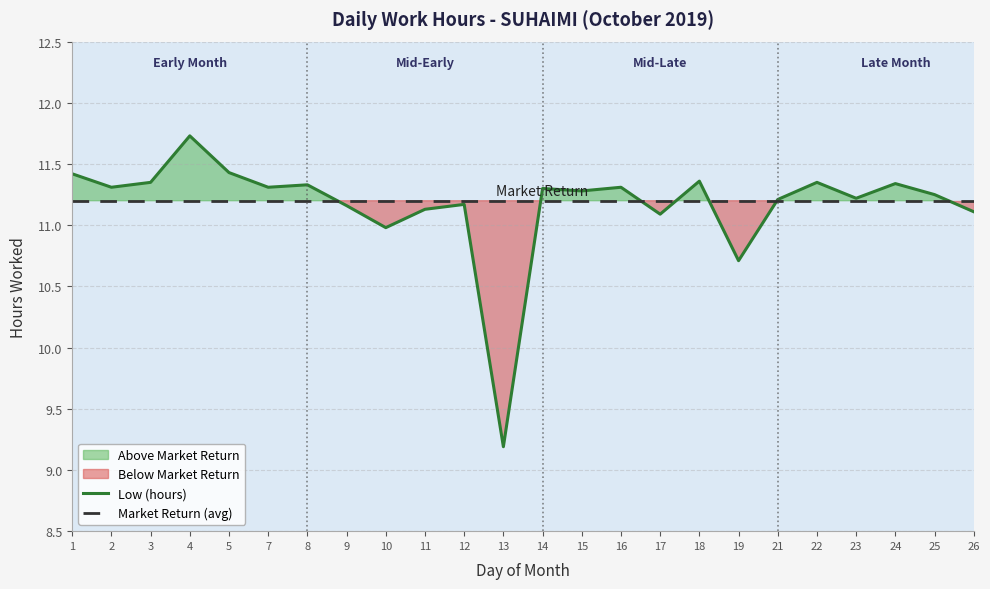

Where do Low (hours) and Market Return (avg) first cross each other?

8 and 9